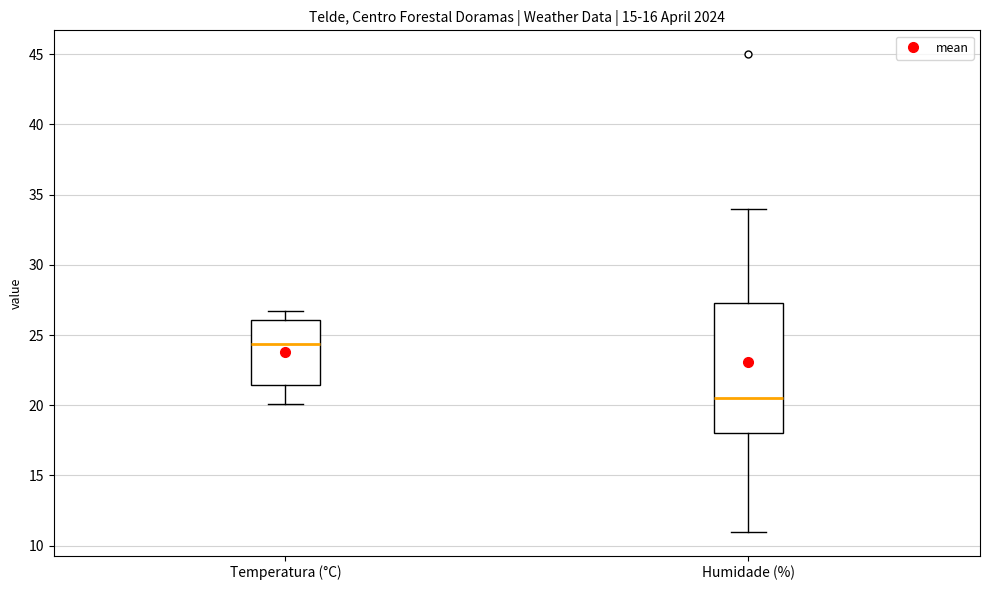

Where does the upper whisker of the box for Temperatura (°C) end on the y-axis? The values are not printed on the chart, so give them approximately, as read against the axis.

26.5